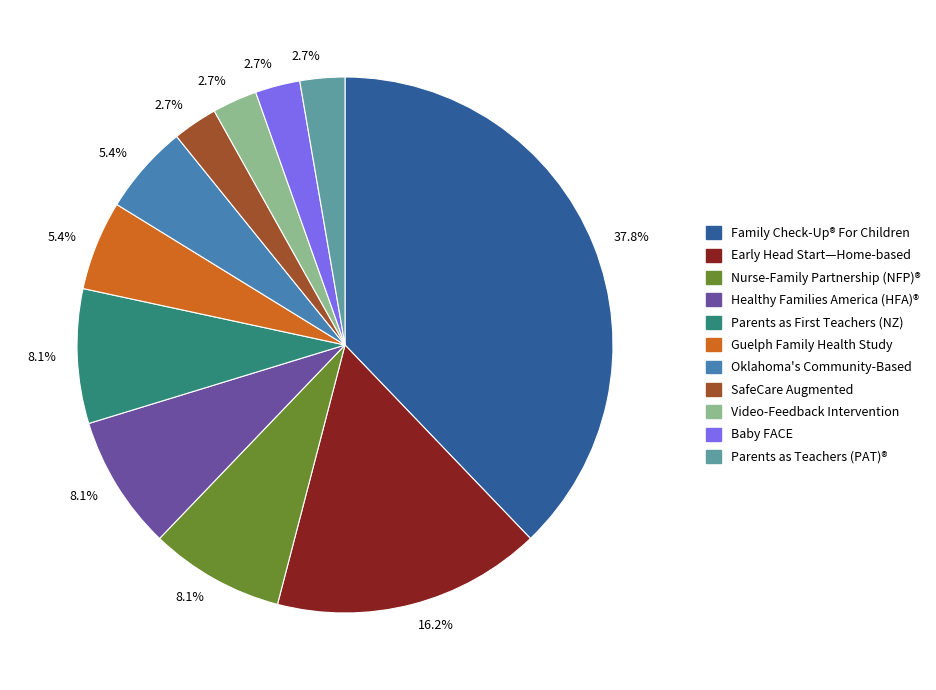

To the nearest percent, what is the average slice percentage?

9%